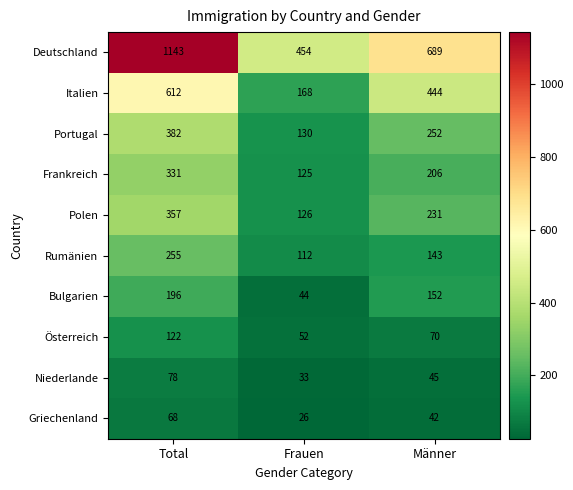

What is the difference between the maximum and minimum values in the Frankreich series?

206